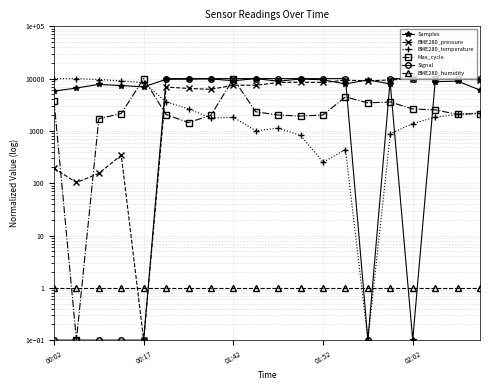

Which series has the largest total across all categories?

Samples